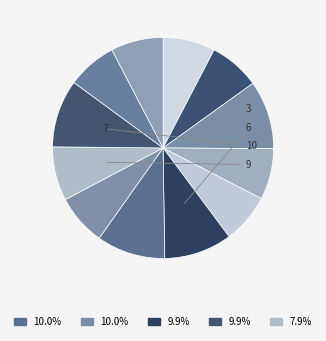

To the nearest percent, what is the average slice percentage?

8%